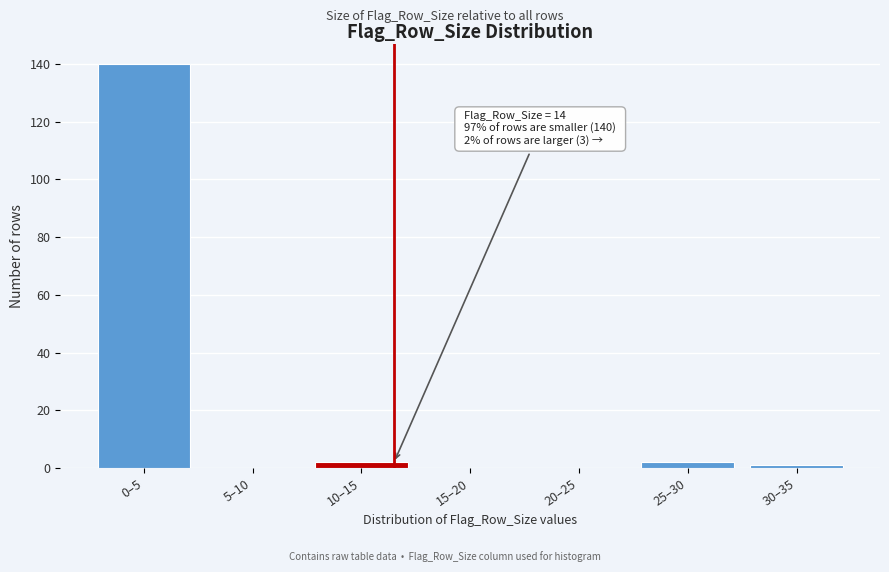

Reading left to right, transcribe all the data shown in this chart.

0–5=140	5–10=0	10–15=2	15–20=0	20–25=0	25–30=2	30–35=1